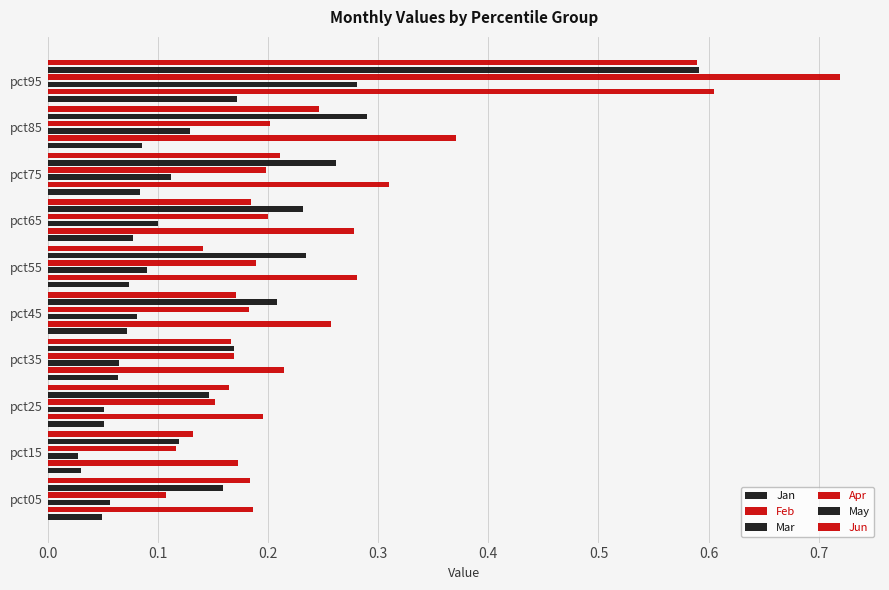

What are all the series names shown in the legend?

Jan, Feb, Mar, Apr, May, Jun